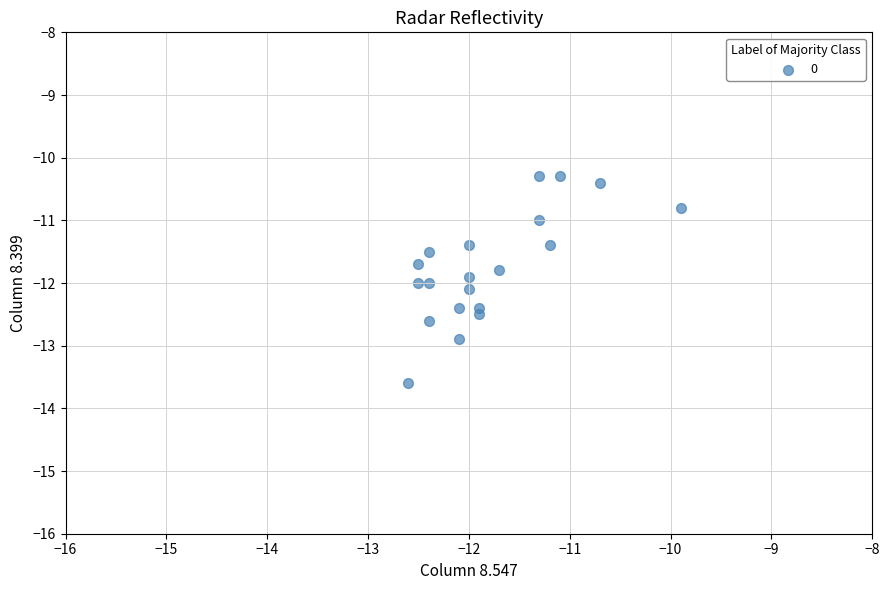

How many points are shown in the scatter plot?

20